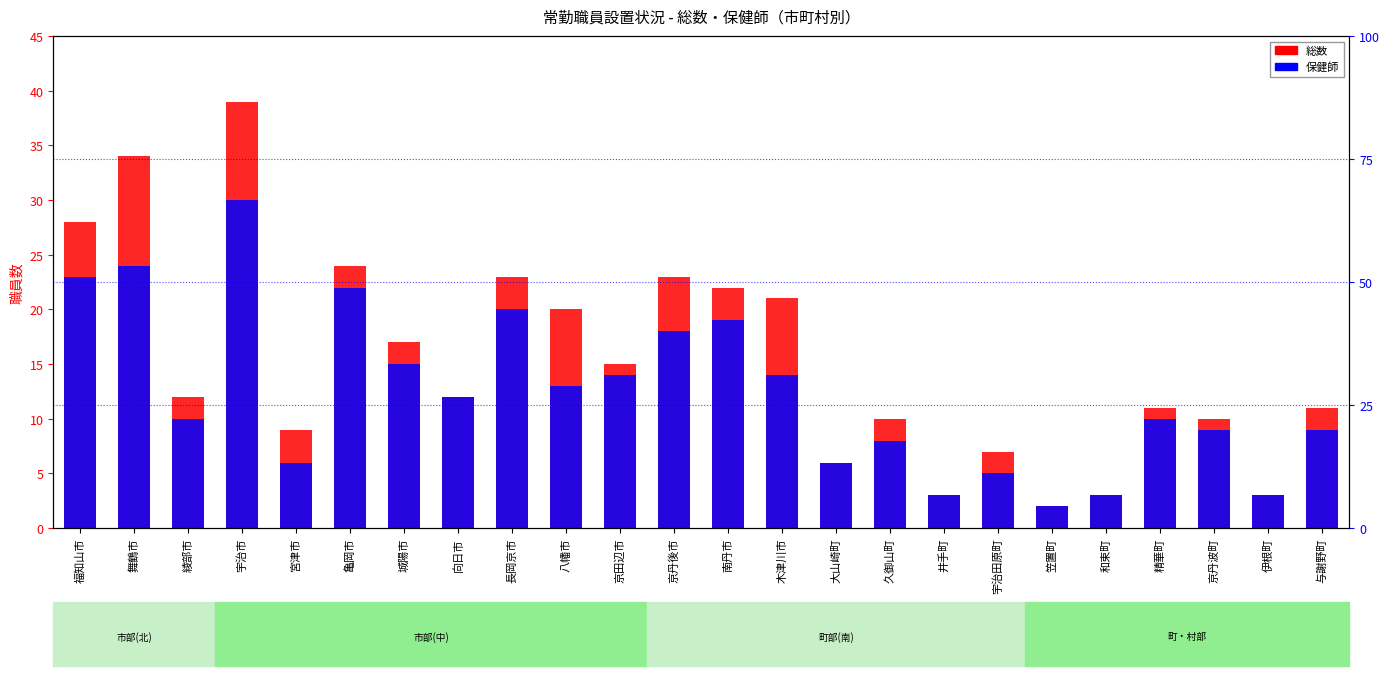

What is the difference between the maximum and minimum values in the 保健師 series?

28